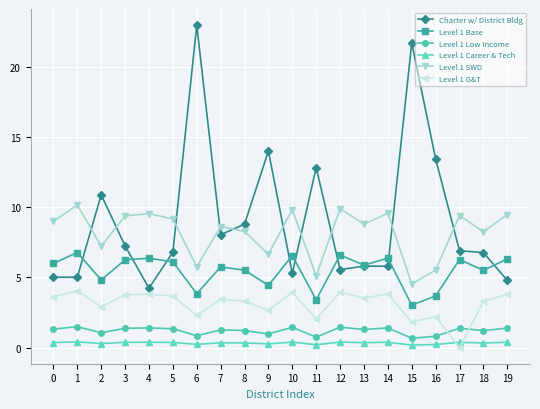

What are all the series names shown in the legend?

Charter w/ District Bldg, Level 1 Base, Level 1 Low Income, Level 1 Career & Tech, Level 1 SWD, Level 1 G&T